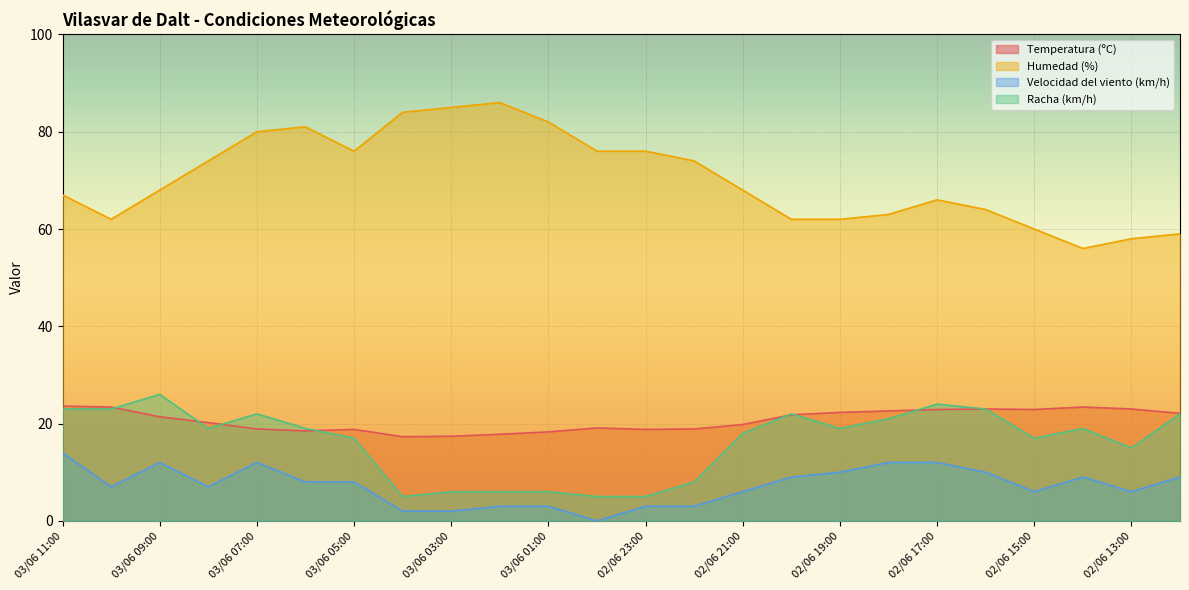

What is the spread (max minus min) of values at 02/06 15:00?

54.0